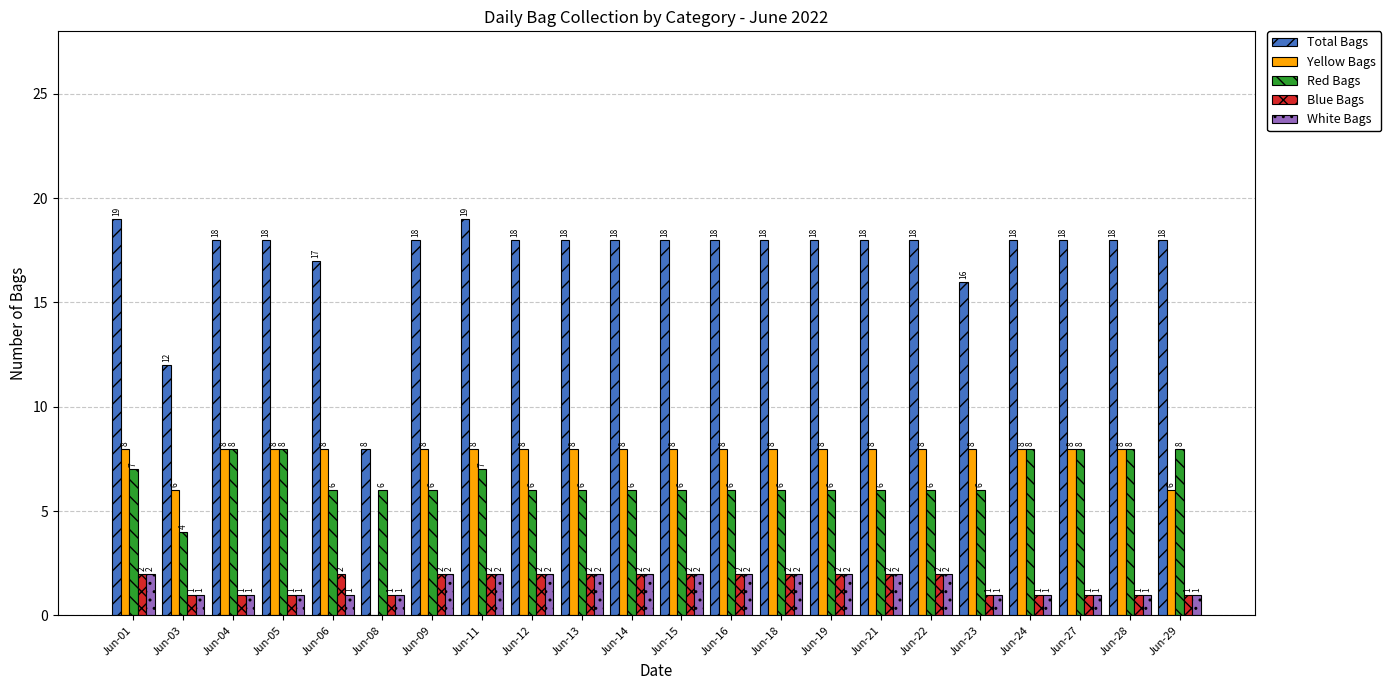

What is the sum of all Blue Bags values?

35